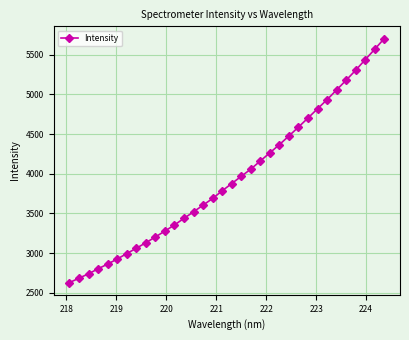

What is the sum of all values?

134166.9